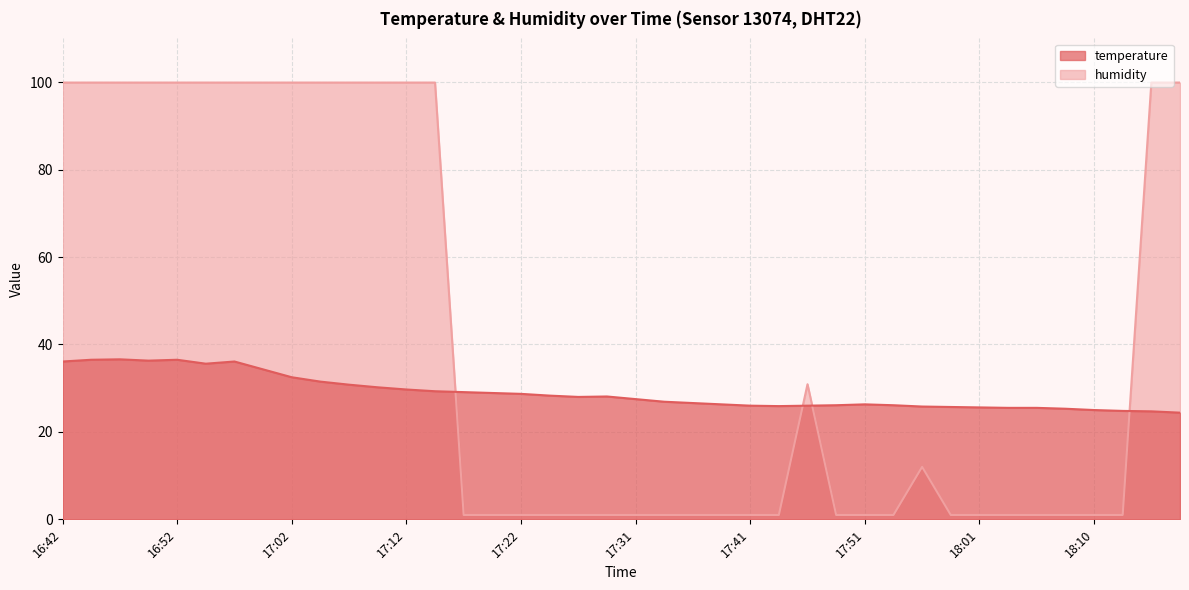

What is the label of the 21st point from the right?

17:29